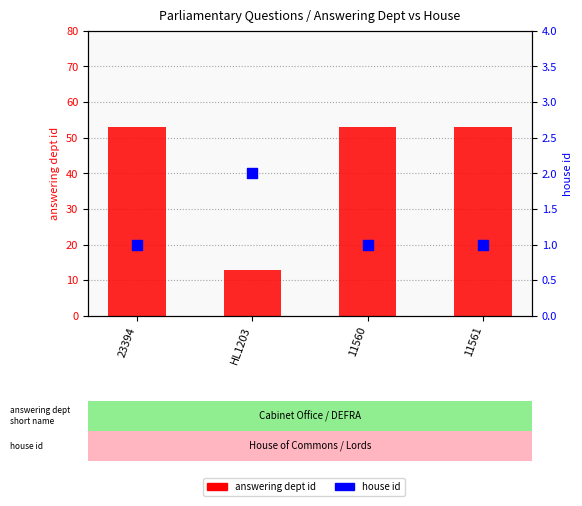

Which series reaches the maximum Y coordinate?

answering dept id